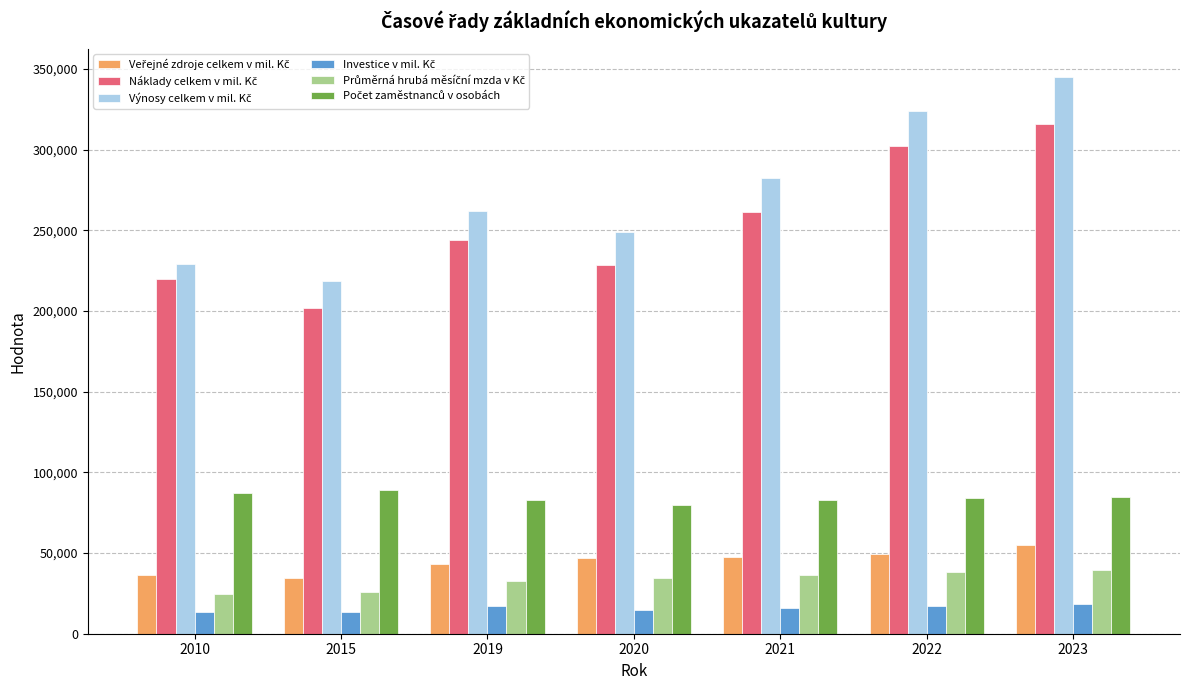

What is the maximum value shown in the chart?

345330